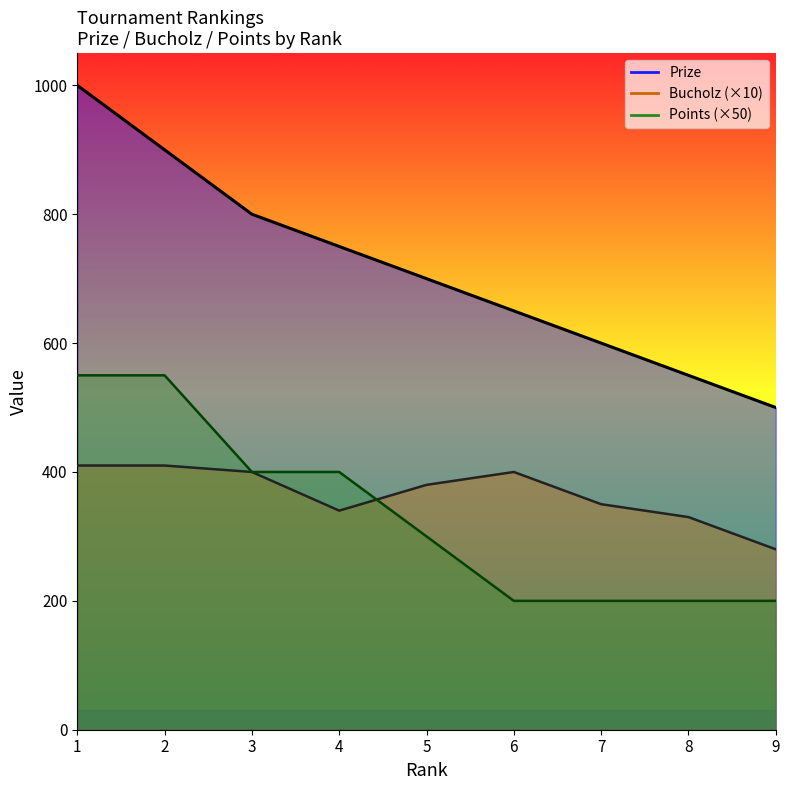

List the labels in order of Bucholz value, smallest first.

9, 8, 4, 7, 5, 3, 6, 1, 2